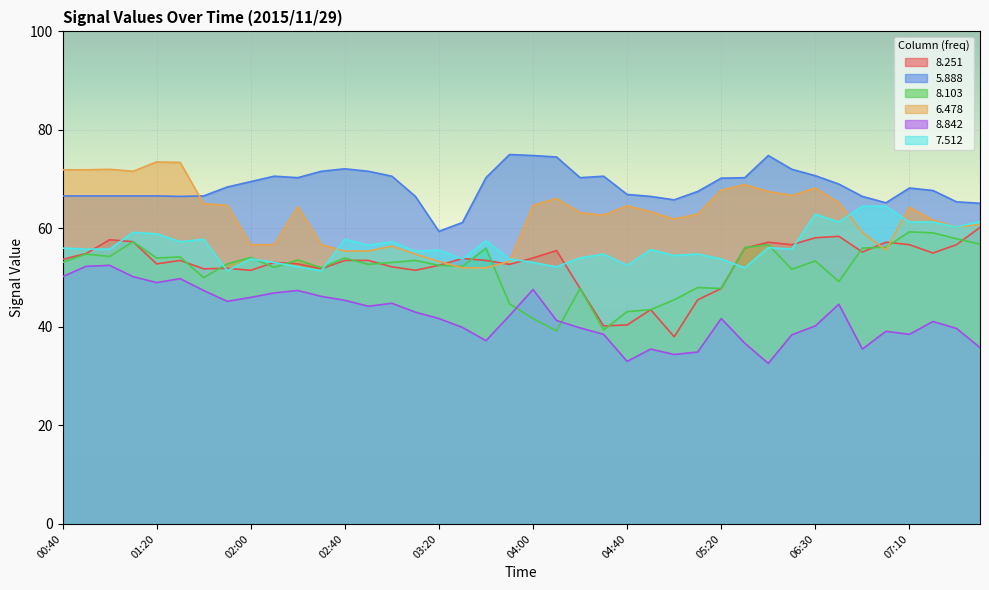

How many categories are shown in the chart?

40